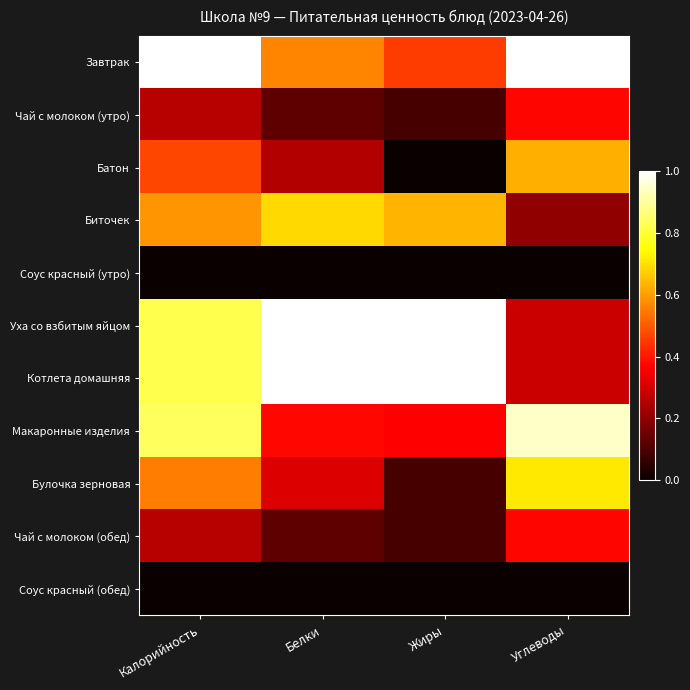

At how many categories does at least one series exceed 0?

4